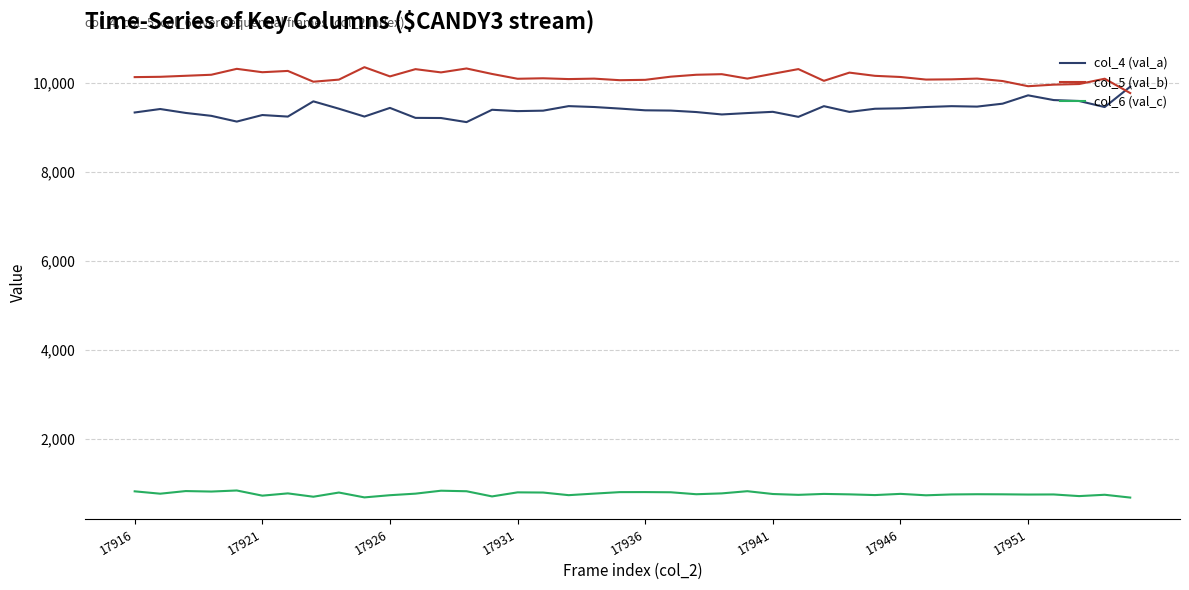

Which series has the largest total across all categories?

col_5 (val_b)